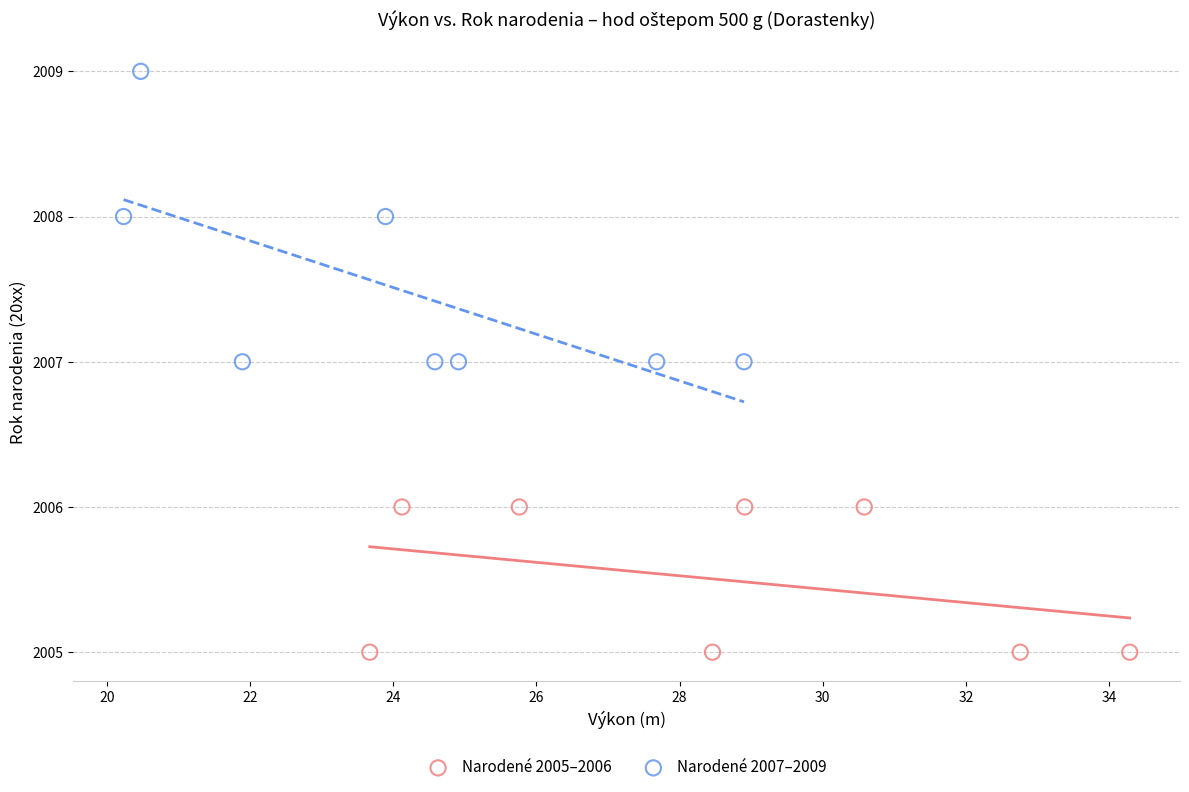

What are all the series names shown in the legend?

Narodené 2005–2006, Narodené 2007–2009